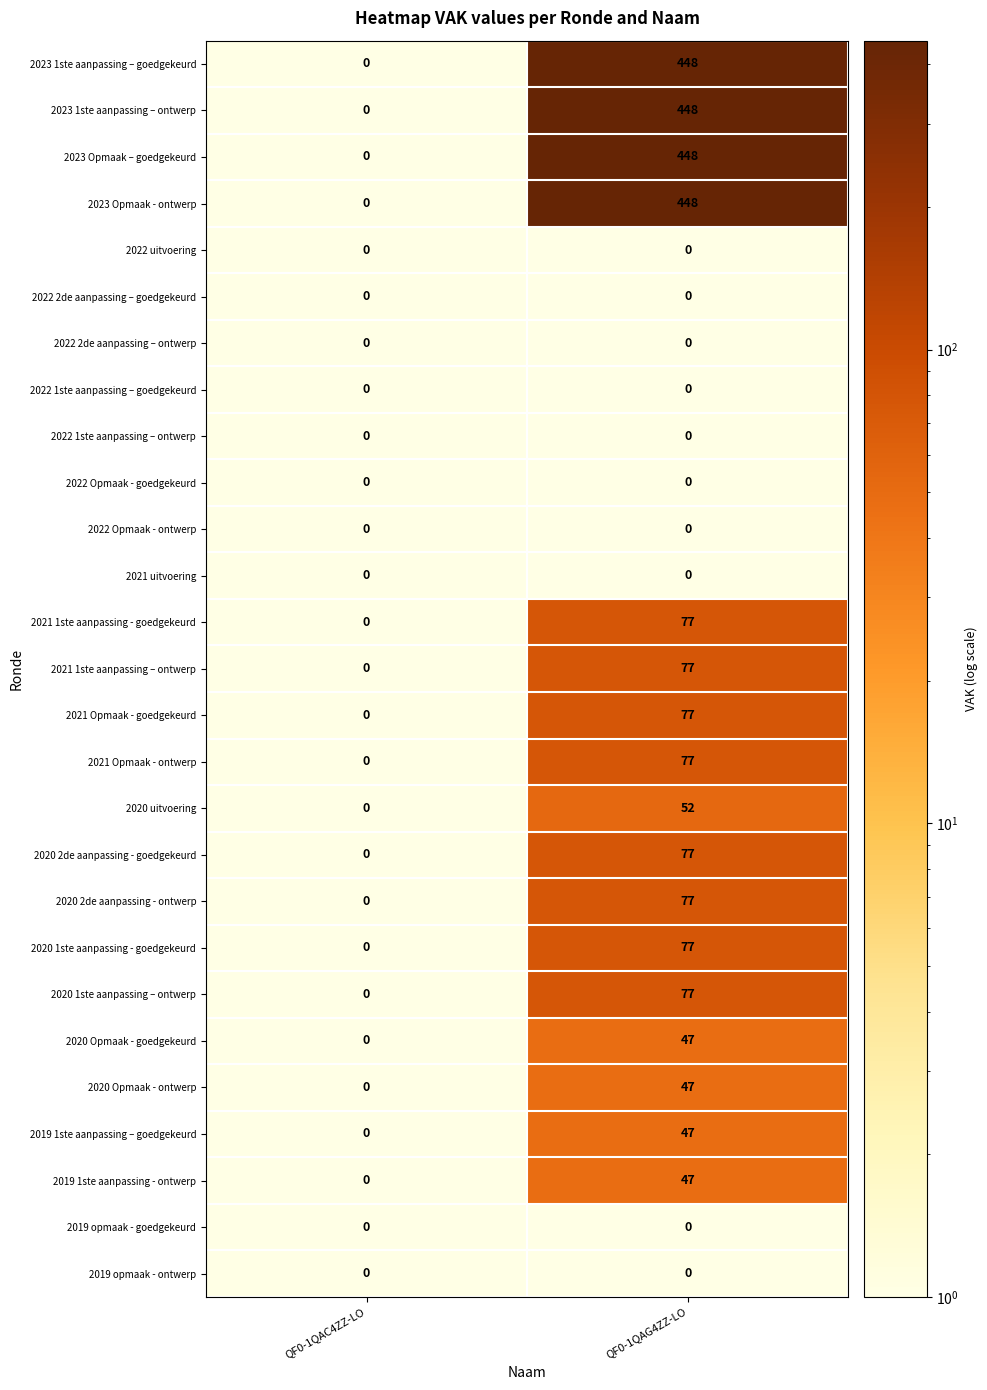

Is the value of 2021 Opmaak - ontwerp at QF0-1QAG4ZZ-LO greater than the value of 2022 Opmaak - goedgekeurd at QF0-1QAG4ZZ-LO?

Yes